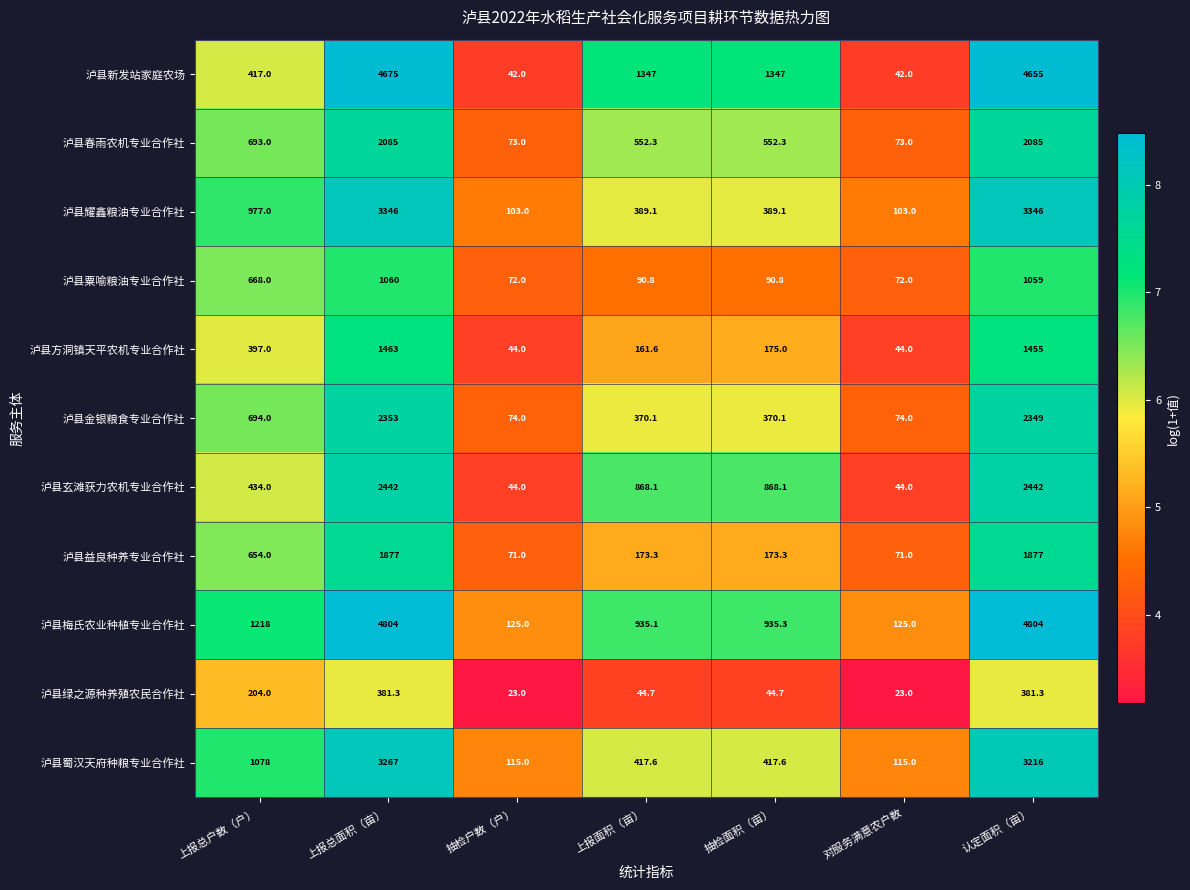

What is the difference between the 泸县蜀汉天府种粮专业合作社 values at 上报总面积（亩） and 上报面积（亩）?

2849.4